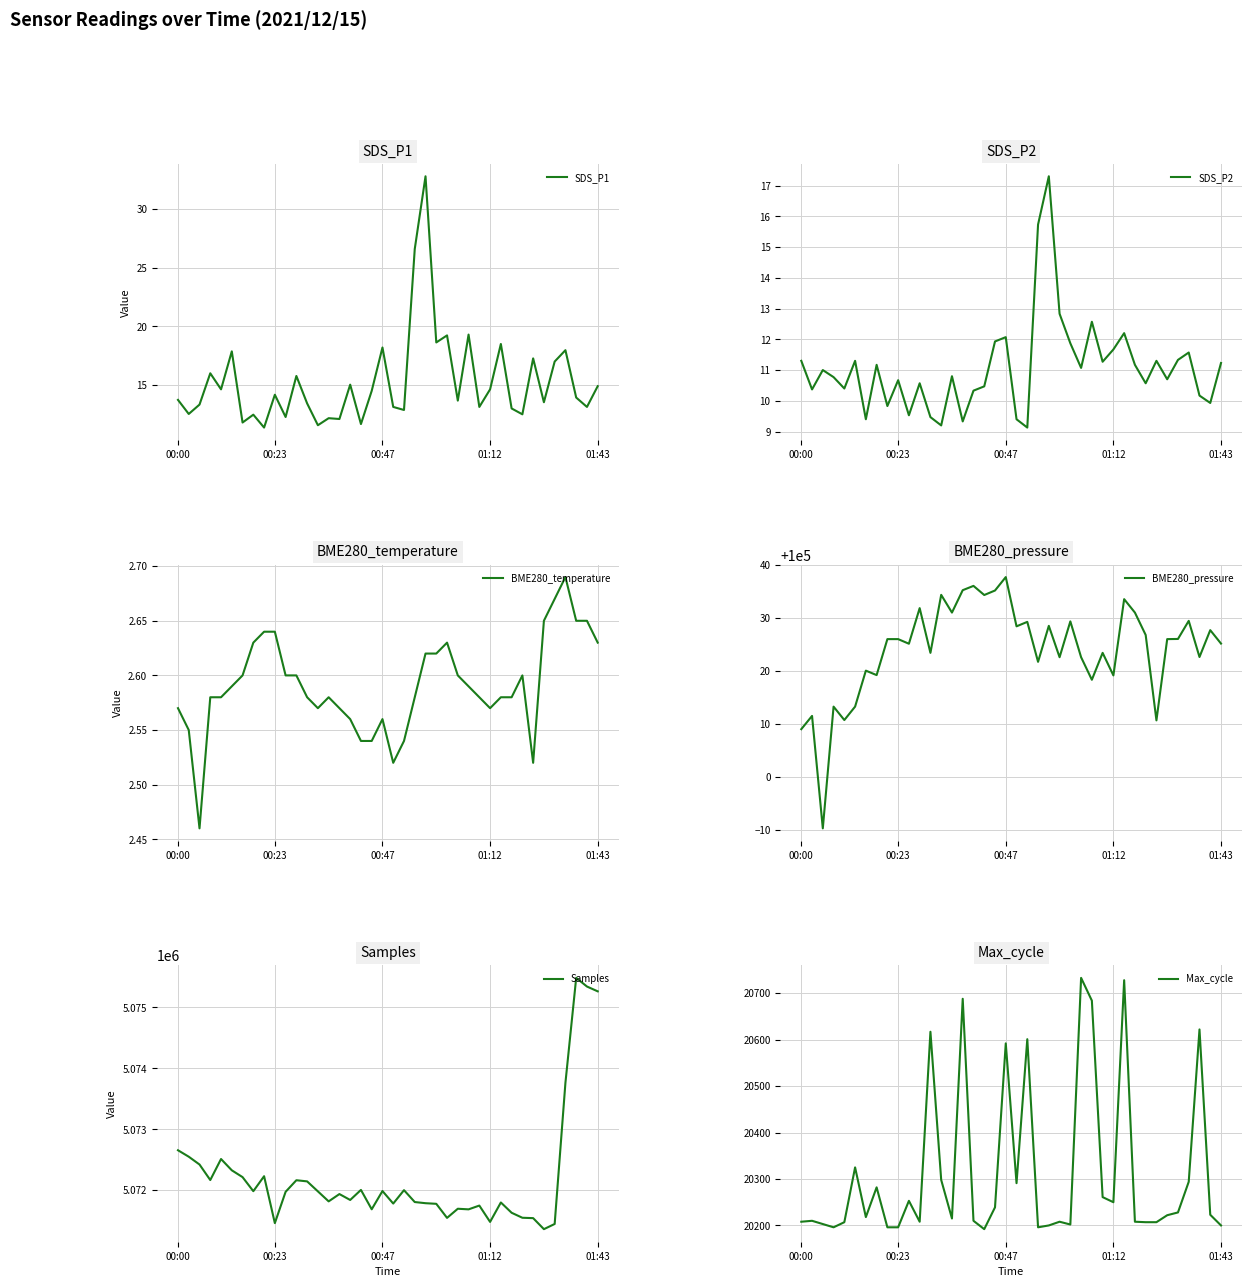

How many lines are shown in the chart?

6